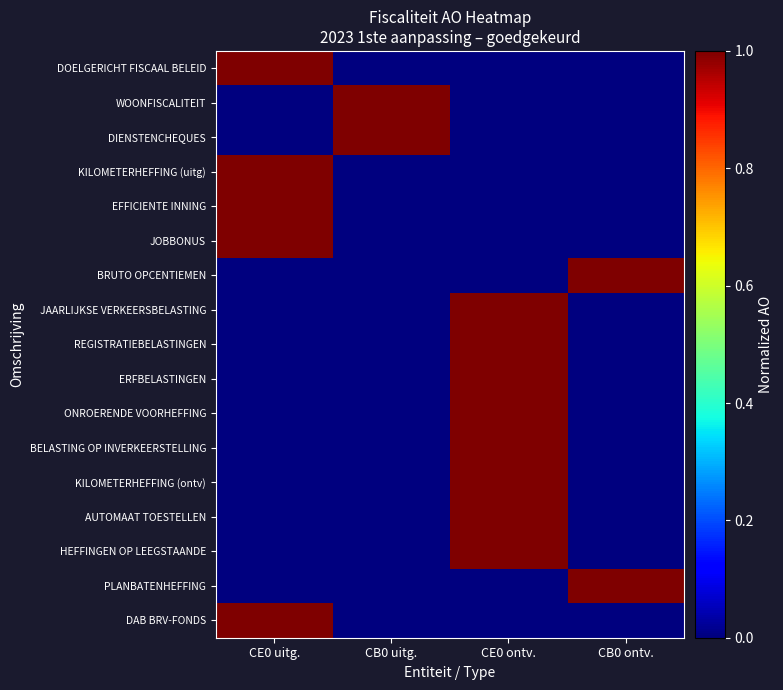

At how many categories does at least one series exceed 0?

4